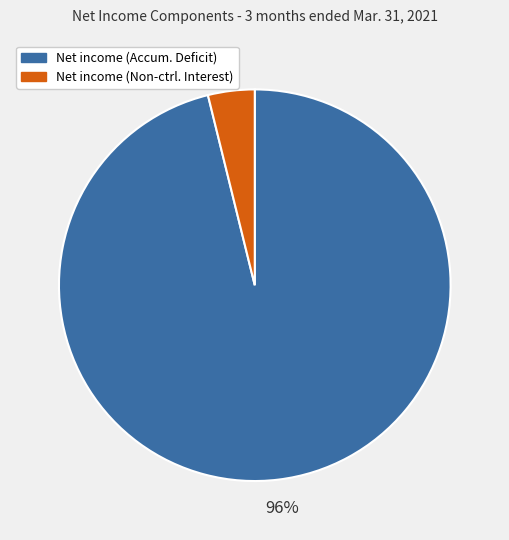

Is there any slice that represents more than half of the pie?

Yes